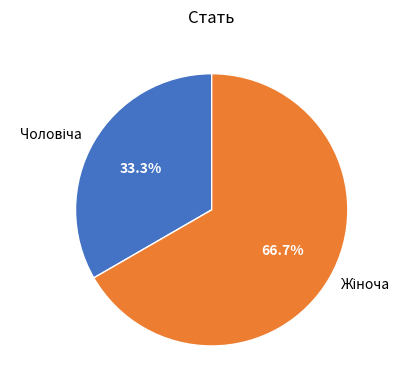

Does any single category account for the majority?

Yes